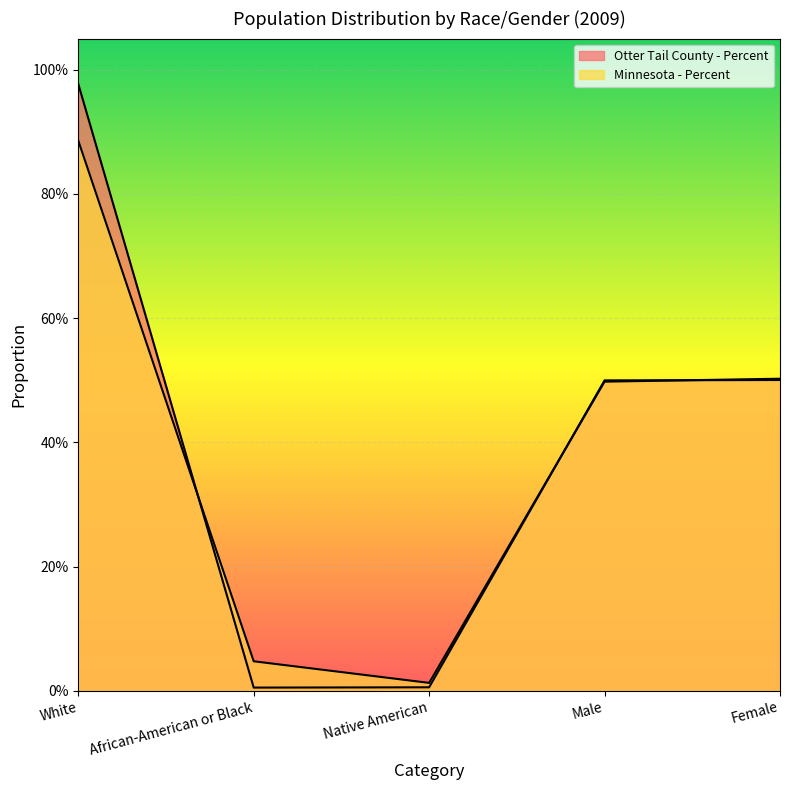

What is the label of the 2nd point from the right?

Male